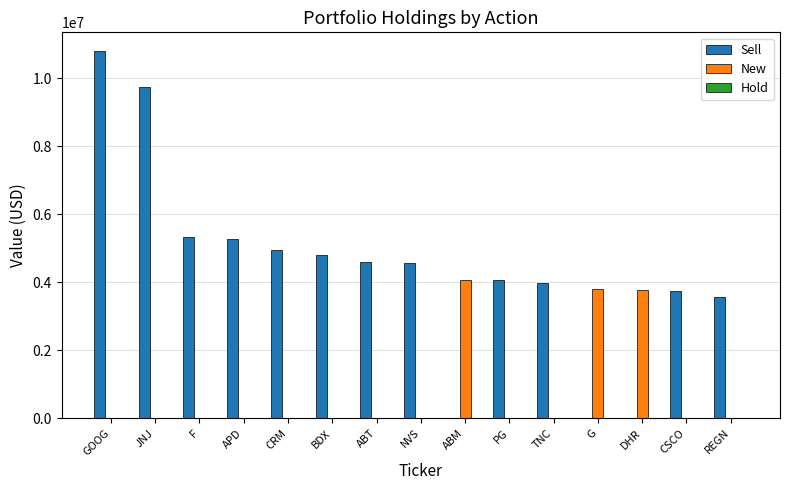

What value does the Sell series have at CRM, to the nearest 100?

4934000